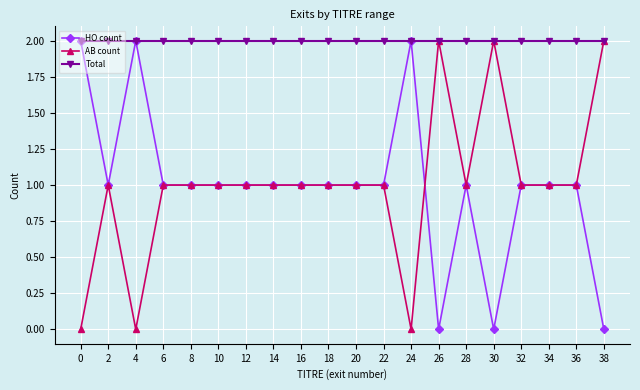

At which category does AB count reach its first local peak?

2